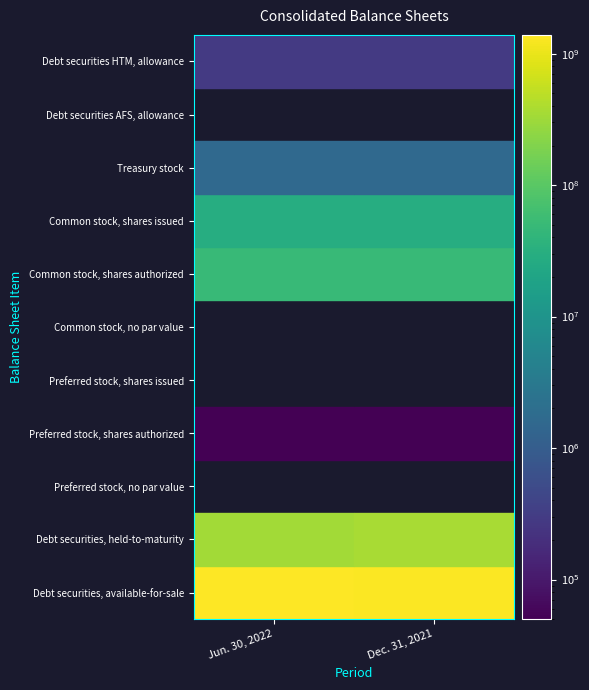

Reading left to right, list all the values displayed in this chart.

Debt securities, available-for-sale: Jun. 30, 2022=1389621000	Dec. 31, 2021=1283146000
Debt securities, held-to-maturity: Jun. 30, 2022=341088000	Dec. 31, 2021=369955000
Preferred stock, no par value: Jun. 30, 2022=0	Dec. 31, 2021=0
Preferred stock, shares authorized: Jun. 30, 2022=50000	Dec. 31, 2021=50000
Preferred stock, shares issued: Jun. 30, 2022=0	Dec. 31, 2021=0
Common stock, no par value: Jun. 30, 2022=0	Dec. 31, 2021=0
Common stock, shares authorized: Jun. 30, 2022=50000000	Dec. 31, 2021=50000000
Common stock, shares issued: Jun. 30, 2022=29836491	Dec. 31, 2021=29814401
Treasury stock: Jun. 30, 2022=1610525	Dec. 31, 2021=1577359
Debt securities AFS, allowance: Jun. 30, 2022=0	Dec. 31, 2021=0
Debt securities HTM, allowance: Jun. 30, 2022=286000	Dec. 31, 2021=286000